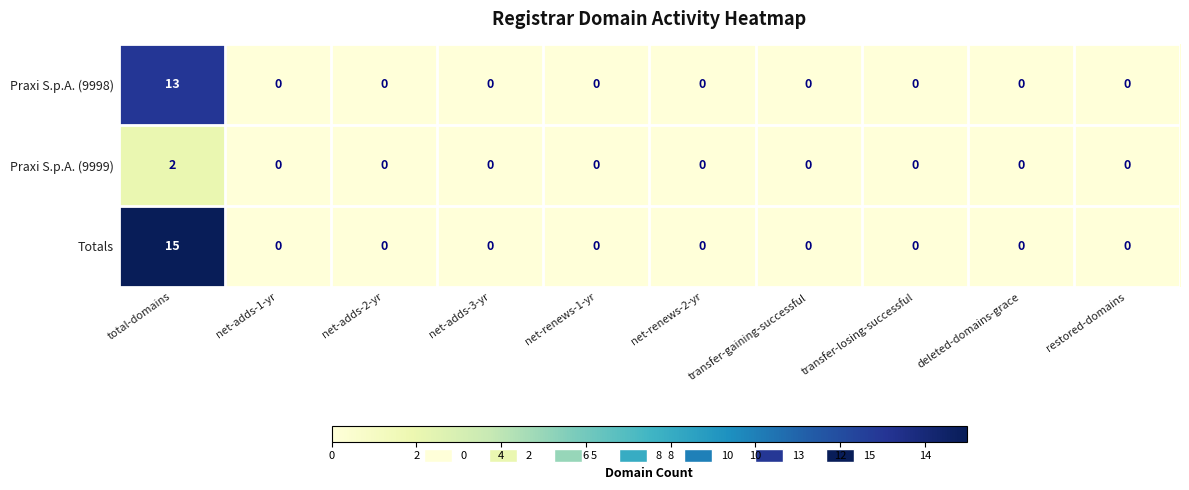

Which label corresponds to the largest value in the chart?

total-domains